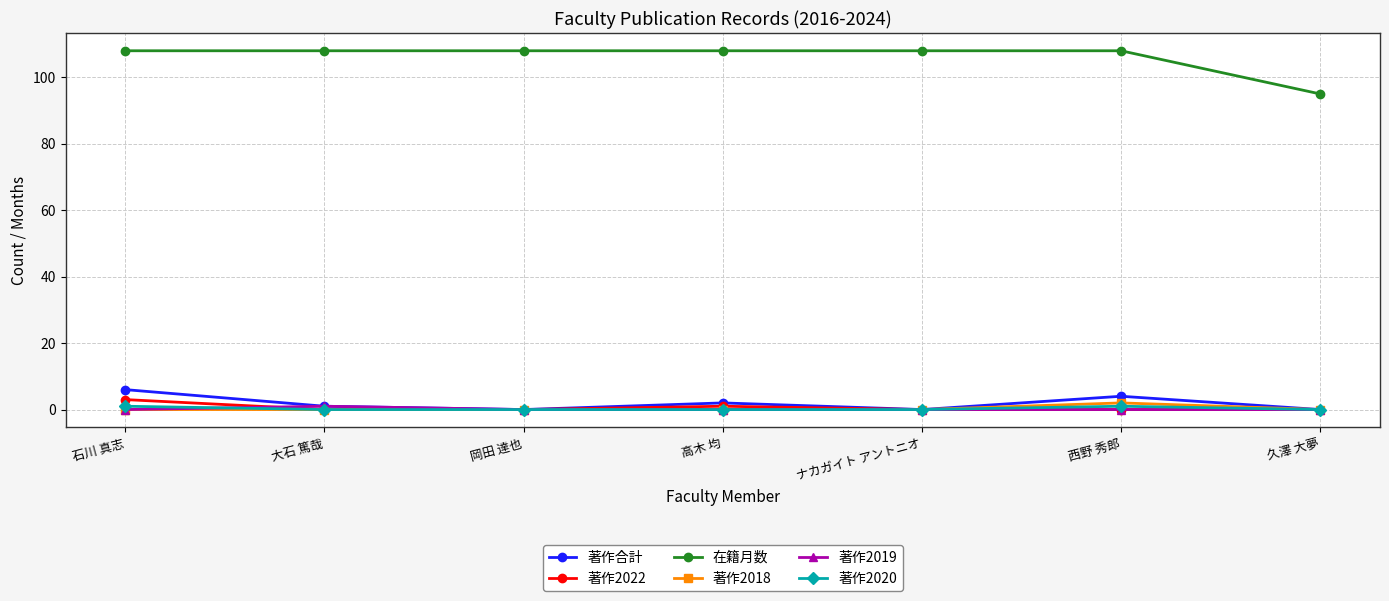

Reading left to right, transcribe all the data shown in this chart.

著作合計: 6	1	0	2	0	4	0
著作2022: 3	0	0	1	0	0	0
在籍月数: 108	108	108	108	108	108	95
著作2018: 0	0	0	0	0	2	0
著作2019: 0	1	0	0	0	0	0
著作2020: 1	0	0	0	0	1	0